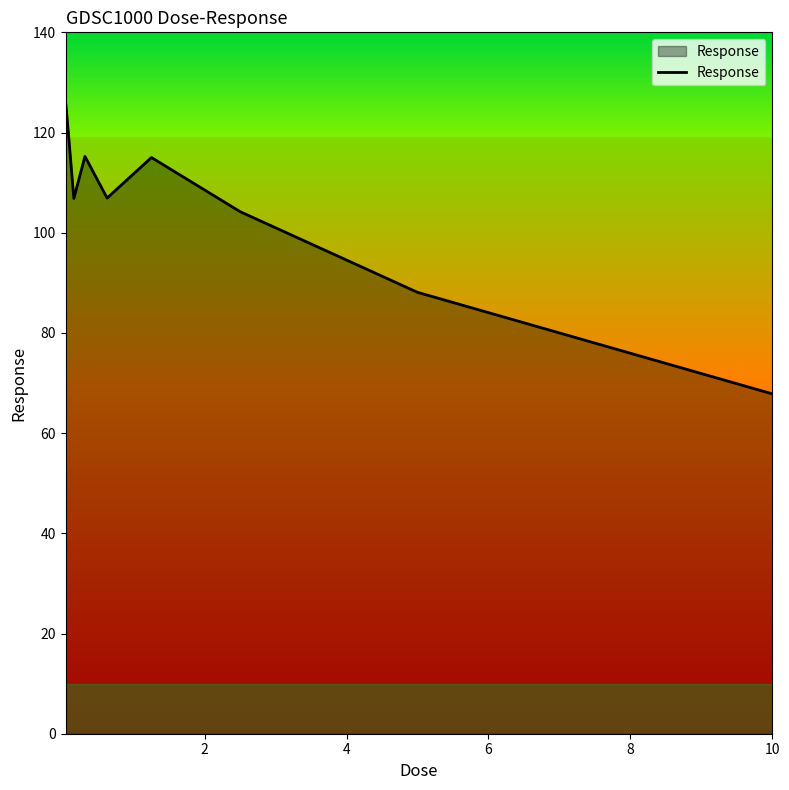

How many interior local valleys (lower than both neighbors) does the data have?

2